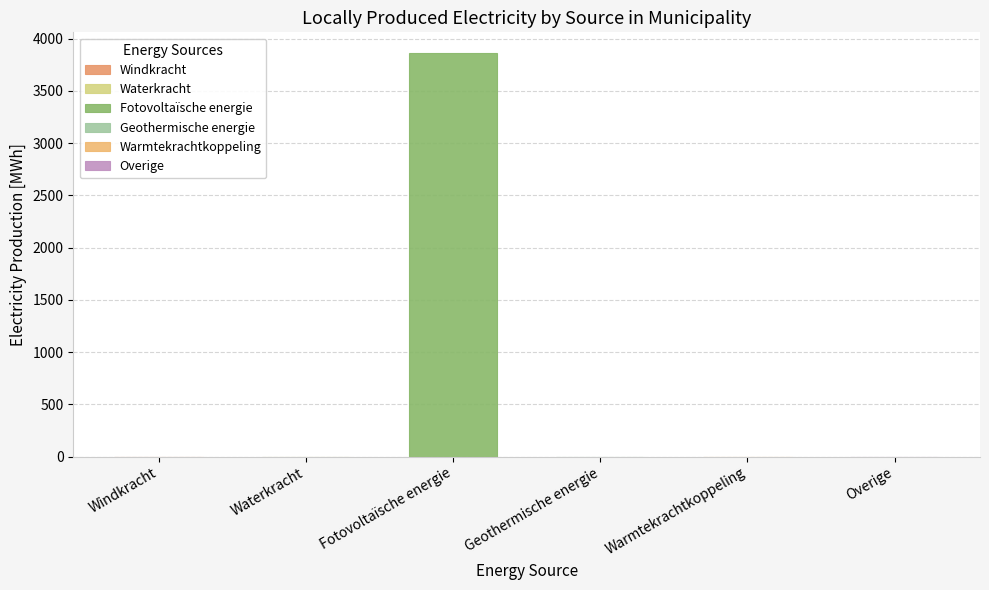

What is the difference between the maximum and minimum values in the Hernieuwbare elektriciteitsproductie series?

3867.0